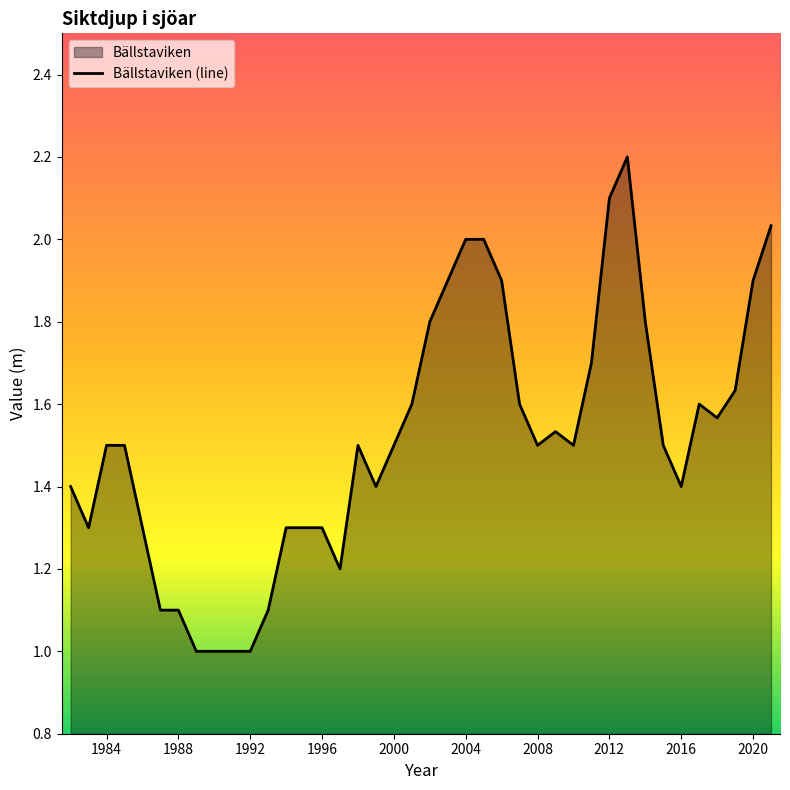

At which category does the chart reach its minimum across all series?

1989